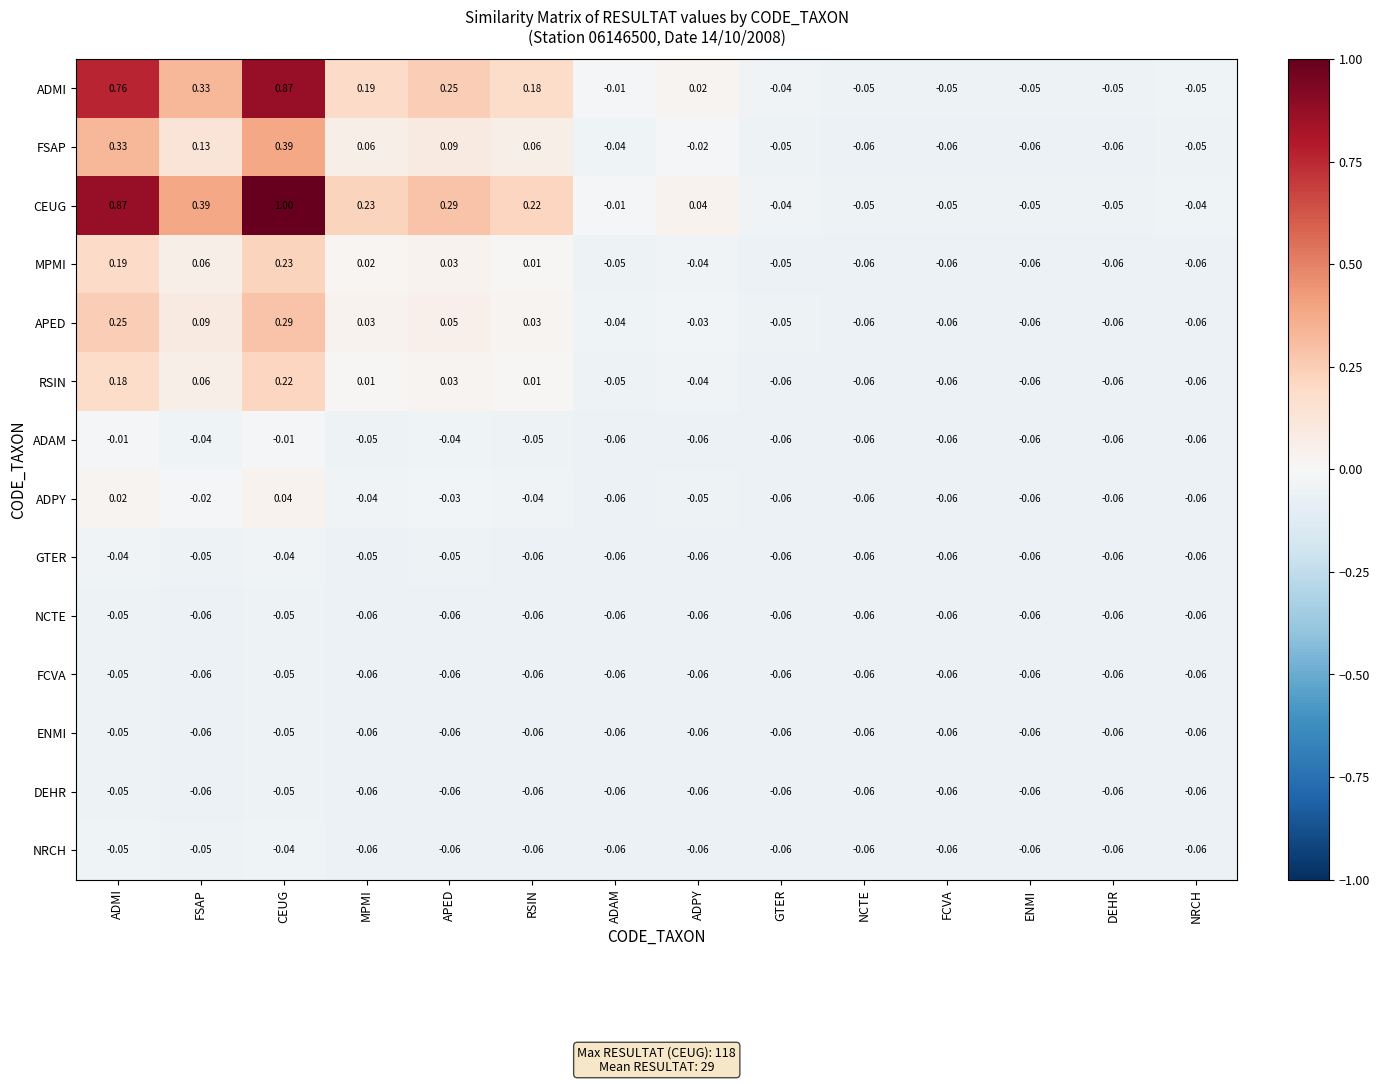

At which category is the sum across all series the highest?

CEUG